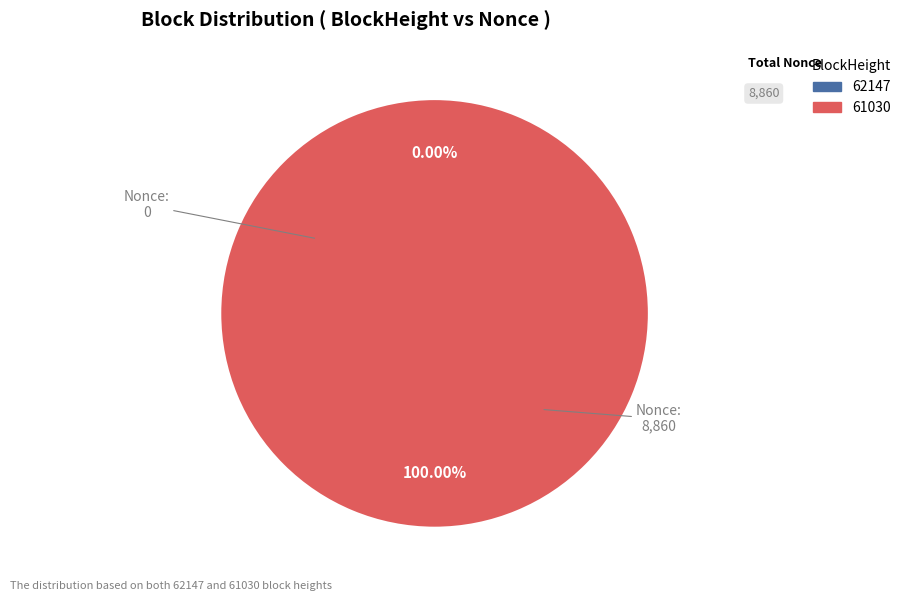

Which category has the biggest portion of the pie?

61030